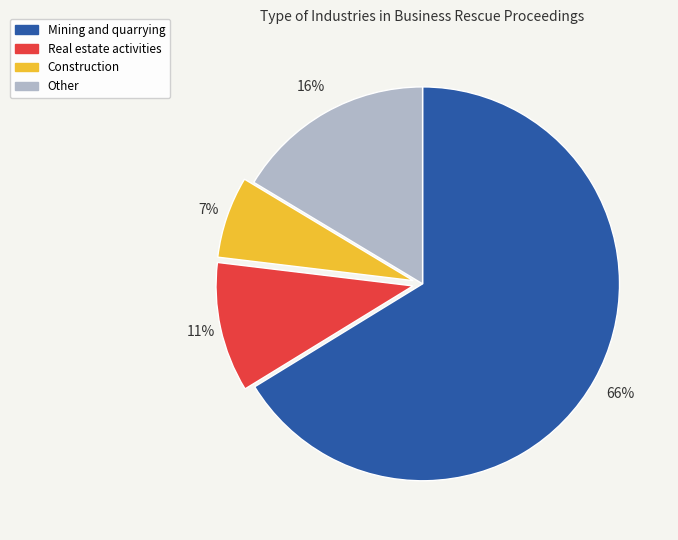

Rank the categories by value from lowest to highest.

Construction, Real estate activities, Other, Mining and quarrying